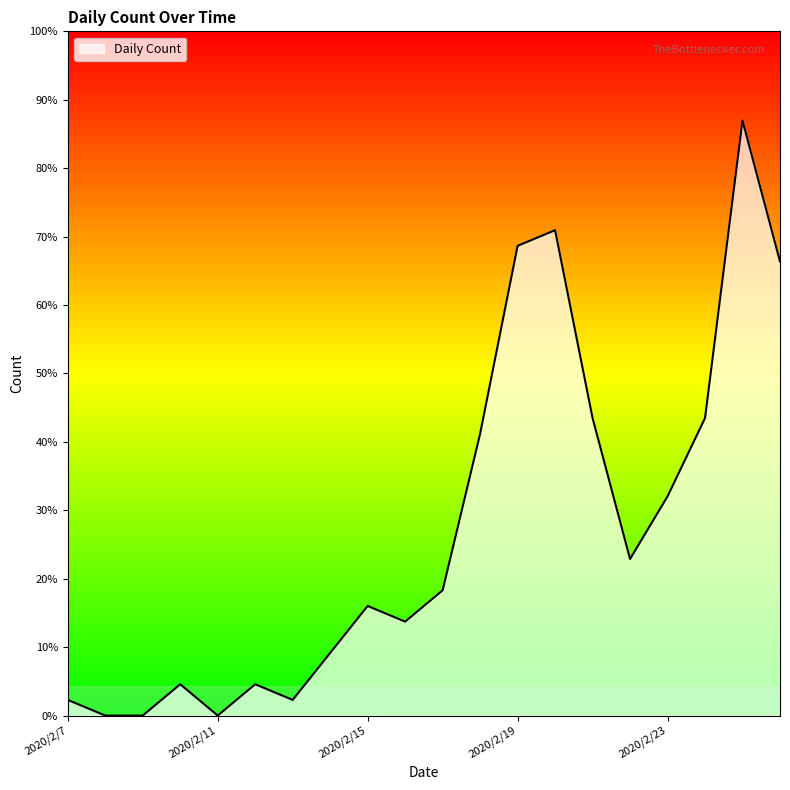

Reading left to right, list all the values displayed in this chart.

1	0	0	2	0	2	1	4	7	6	8	18	30	31	19	10	14	19	38	29